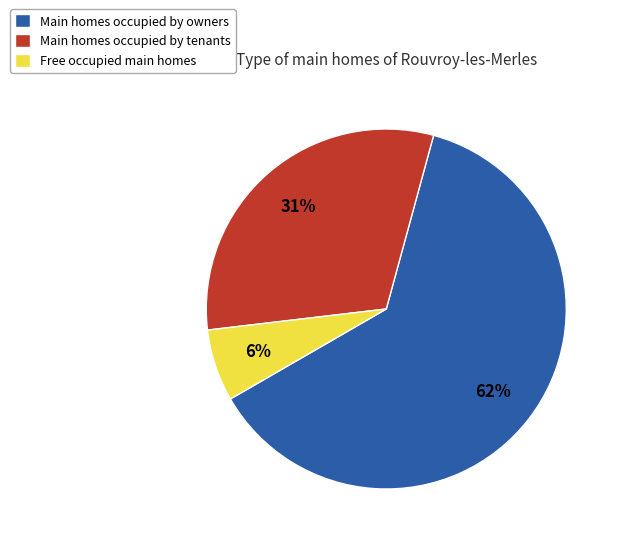

Which category has the biggest portion of the pie?

Main homes occupied by owners